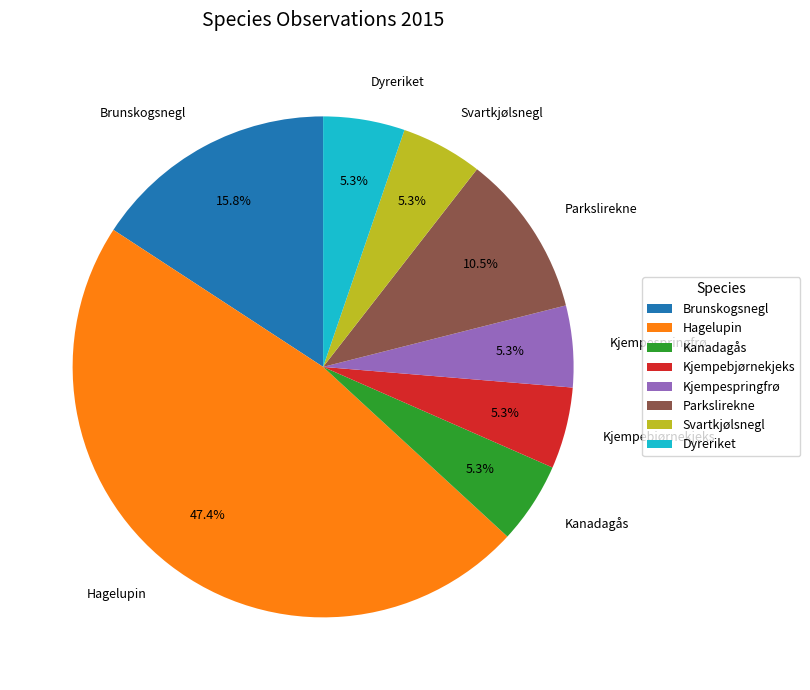

Between Hagelupin and Kjempebjørnekjeks, which is larger?

Hagelupin